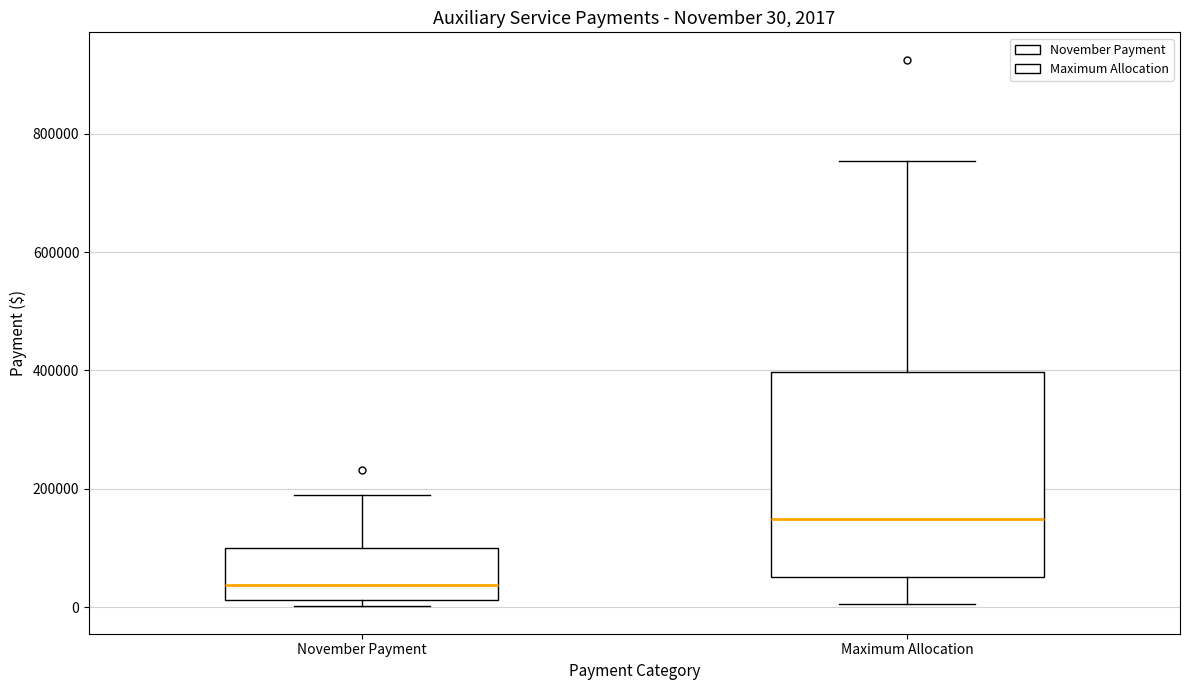

Comparing the boxes themselves (not the whiskers), which one is the tallest?

Maximum Allocation